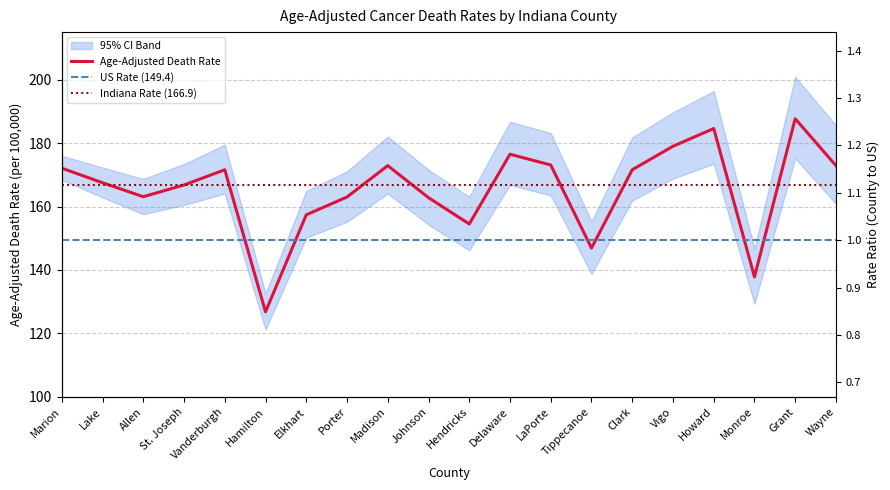

Reading left to right, list all the values displayed in this chart.

Age-Adjusted Death Rate: 1.2	1.1	1.1	1.1	1.1	0.8	1.1	1.1	1.2	1.1	1.0	1.2	1.2	1.0	1.1	1.2	1.2	0.9	1.3	1.2
Upper 95% CI: 172.1	167.5	163.1	166.8	171.6	126.8	157.4	163.0	172.9	162.8	154.5	176.5	173.1	146.9	171.6	179.0	184.6	137.8	187.7	172.9